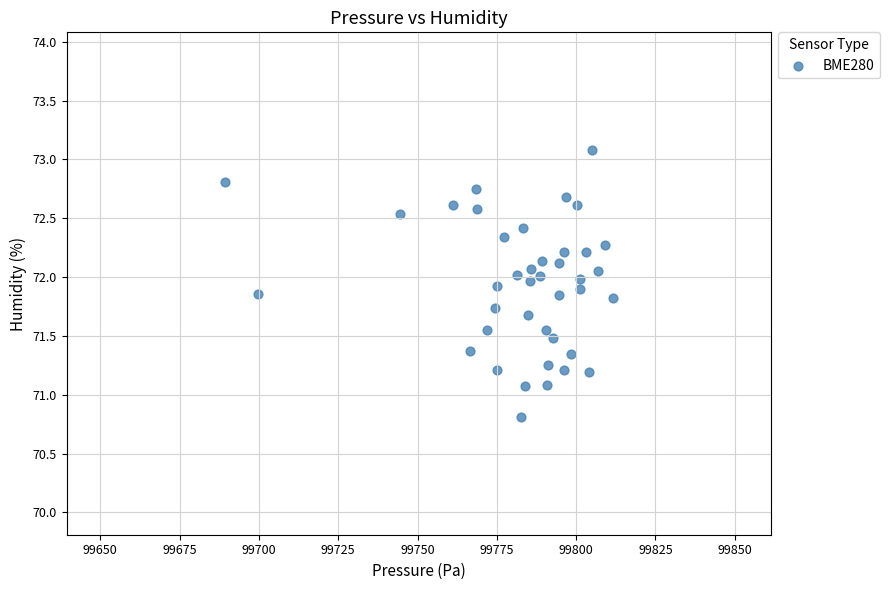

What is the range of X values (max minus min)?

122.1